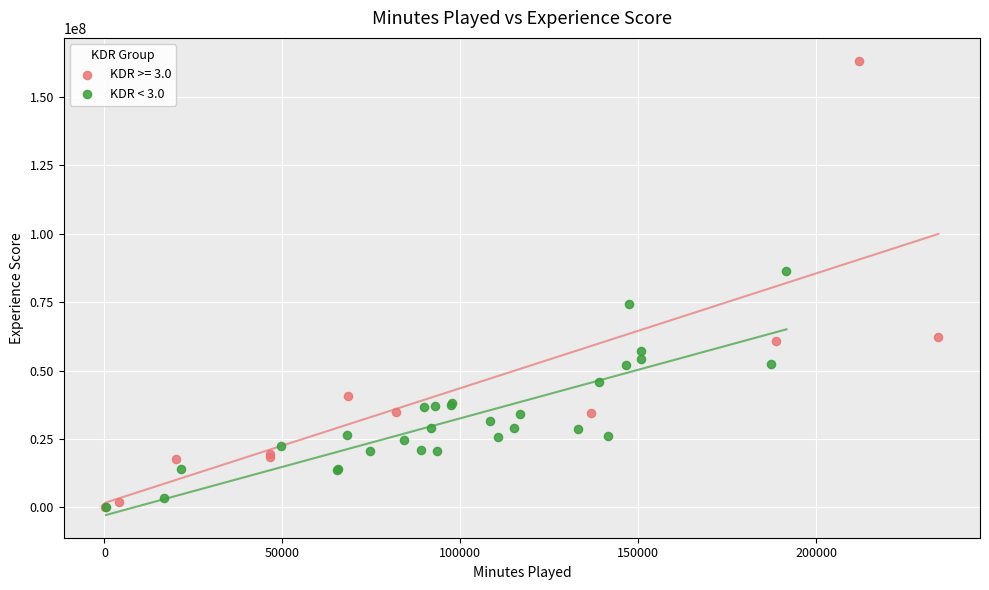

Which series reaches the maximum Y coordinate?

KDR >= 3.0